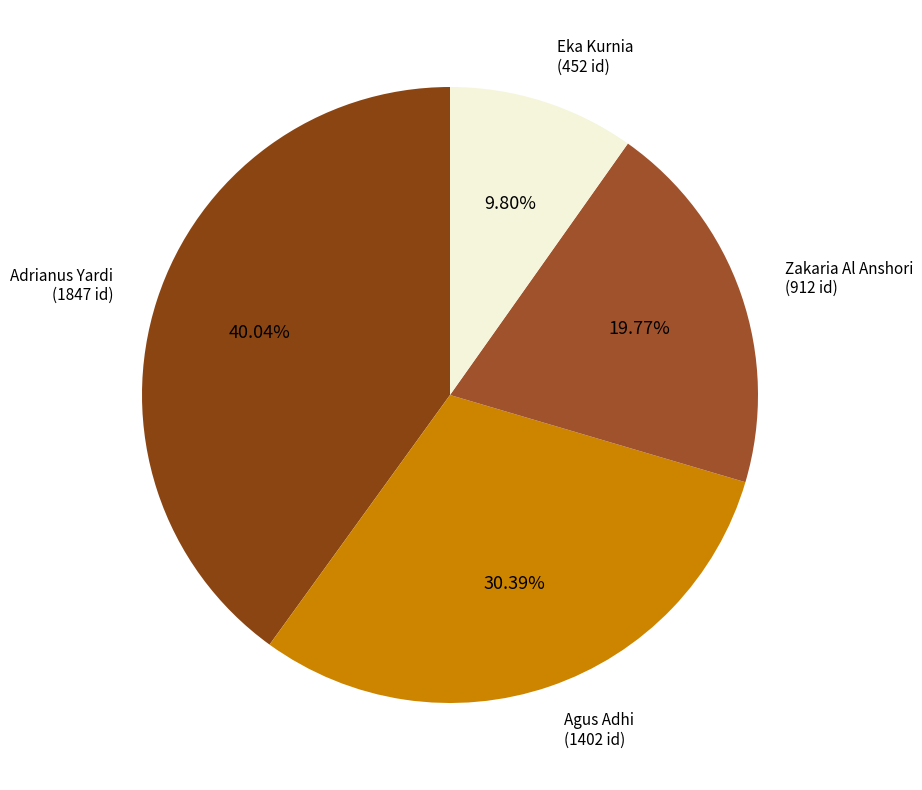

Rank the categories by value from highest to lowest.

Adrianus Yardi, Agus Adhi, Zakaria Al Anshori, Eka Kurnia